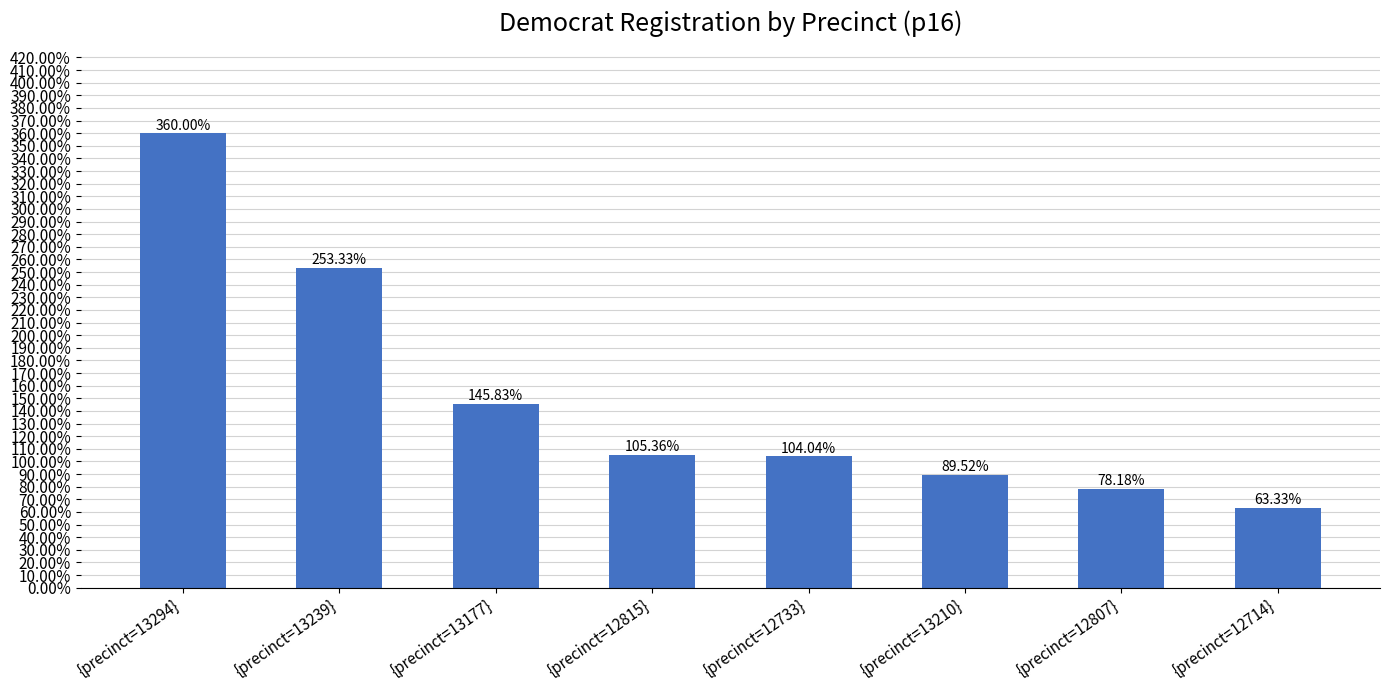

At which label does the data first exceed 105?

{precinct=13294}